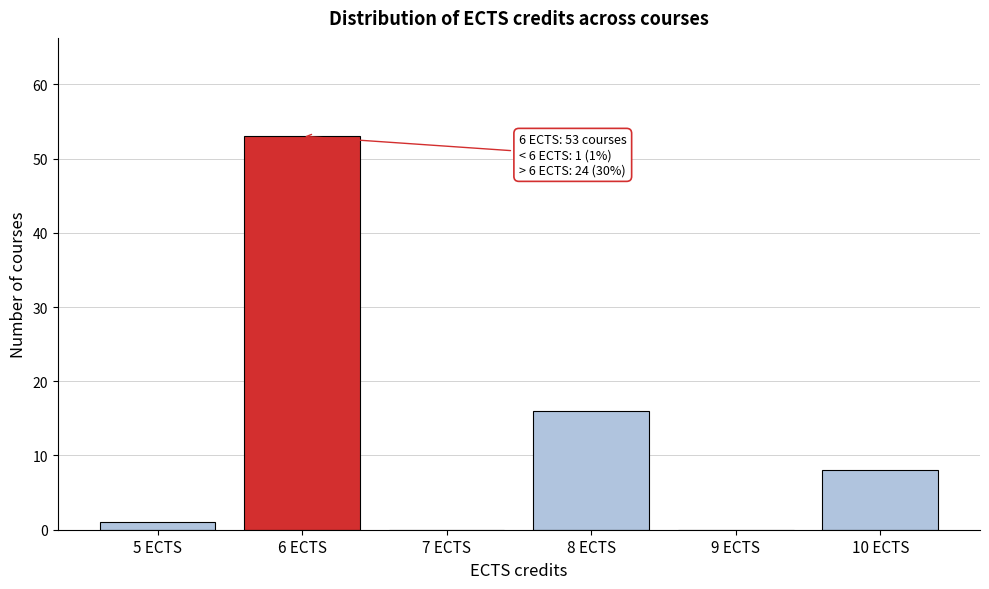

Reading left to right, extract all data points from this chart.

5 ECTS=1	6 ECTS=53	7 ECTS=0	8 ECTS=16	9 ECTS=0	10 ECTS=8